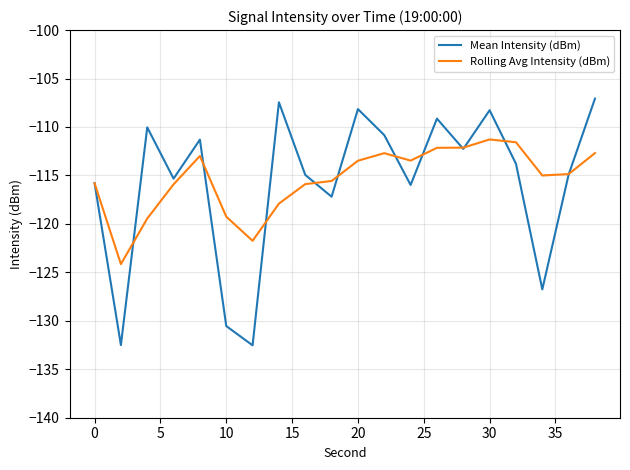

Which series has the largest total across all categories?

Rolling Avg Intensity (dBm)